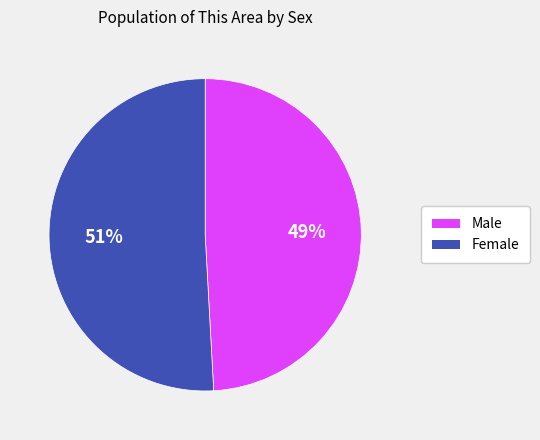

Rank the categories by value from highest to lowest.

Female, Male